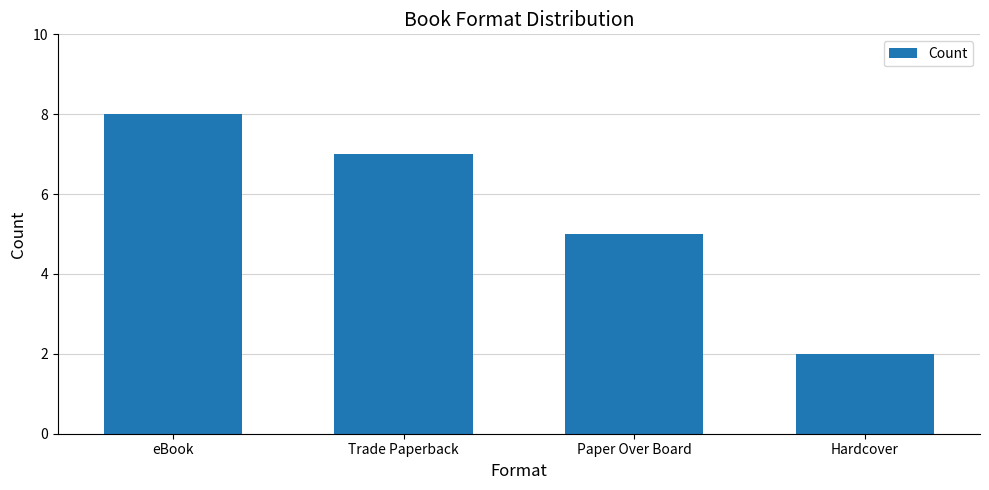

What is the ratio of the value at Trade Paperback to the value at Paper Over Board?

1.4